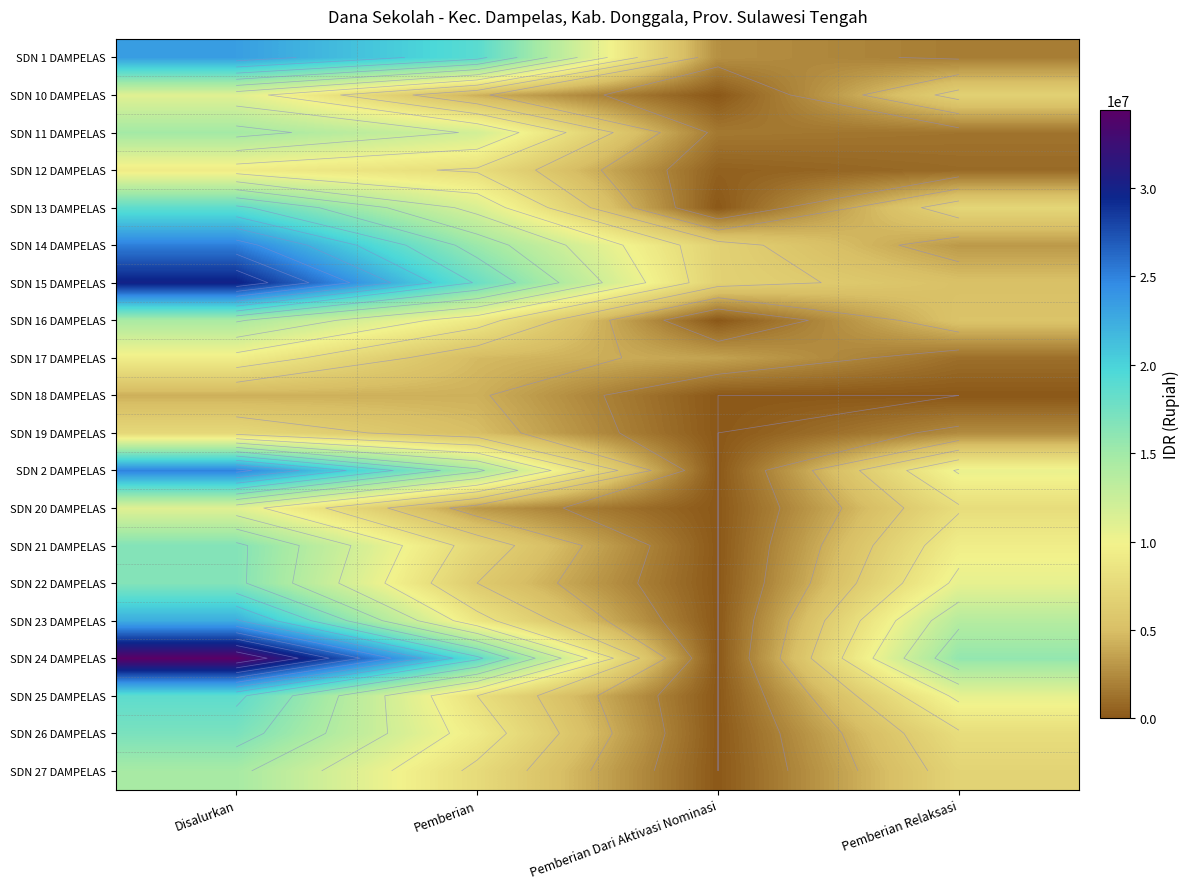

Count the SDN 17 DAMPELAS values in the range 3600000 to 9450000.

3